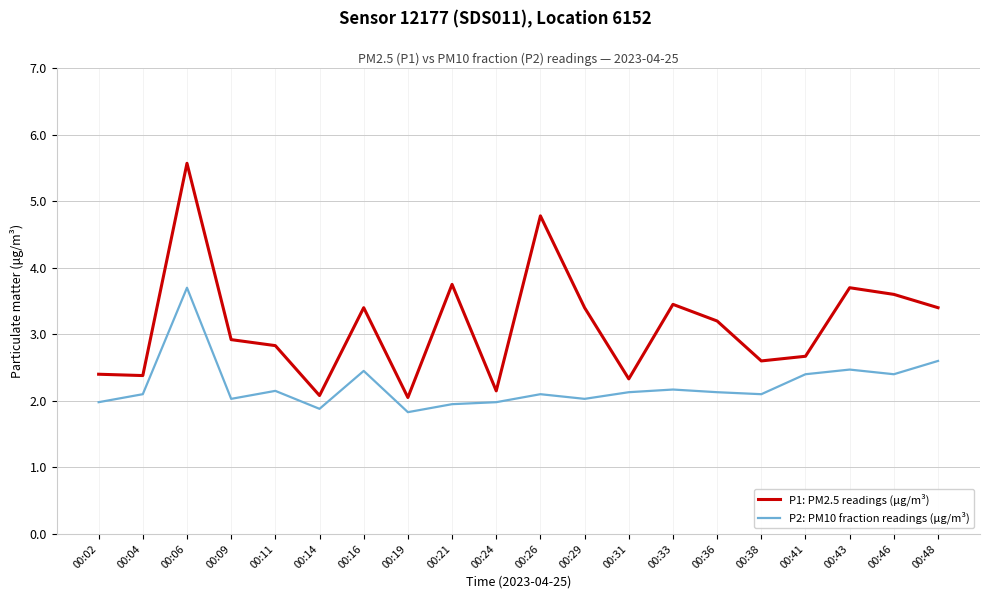

Which series has the largest range (max minus min)?

P1: PM2.5 readings (μg/m³)